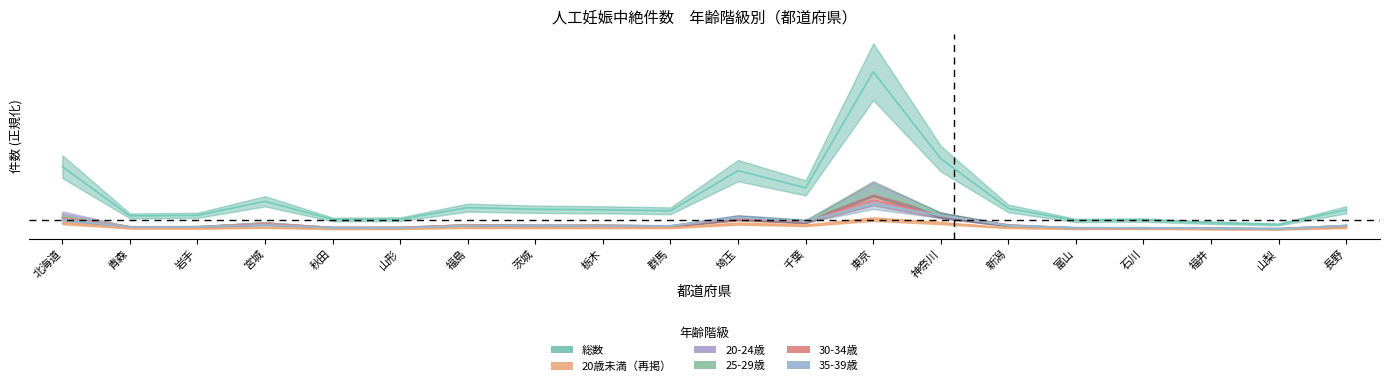

Which series has the largest range (max minus min)?

総数